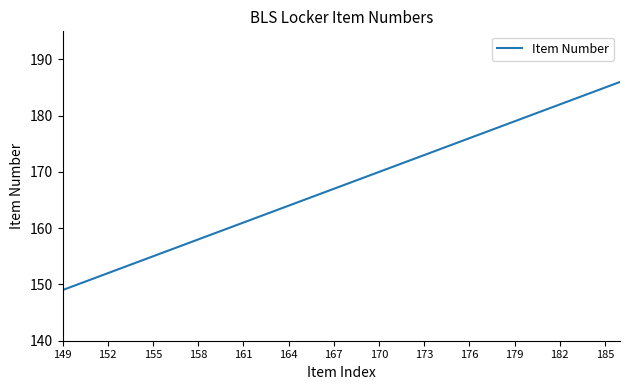

What is the maximum value shown in the chart?

186